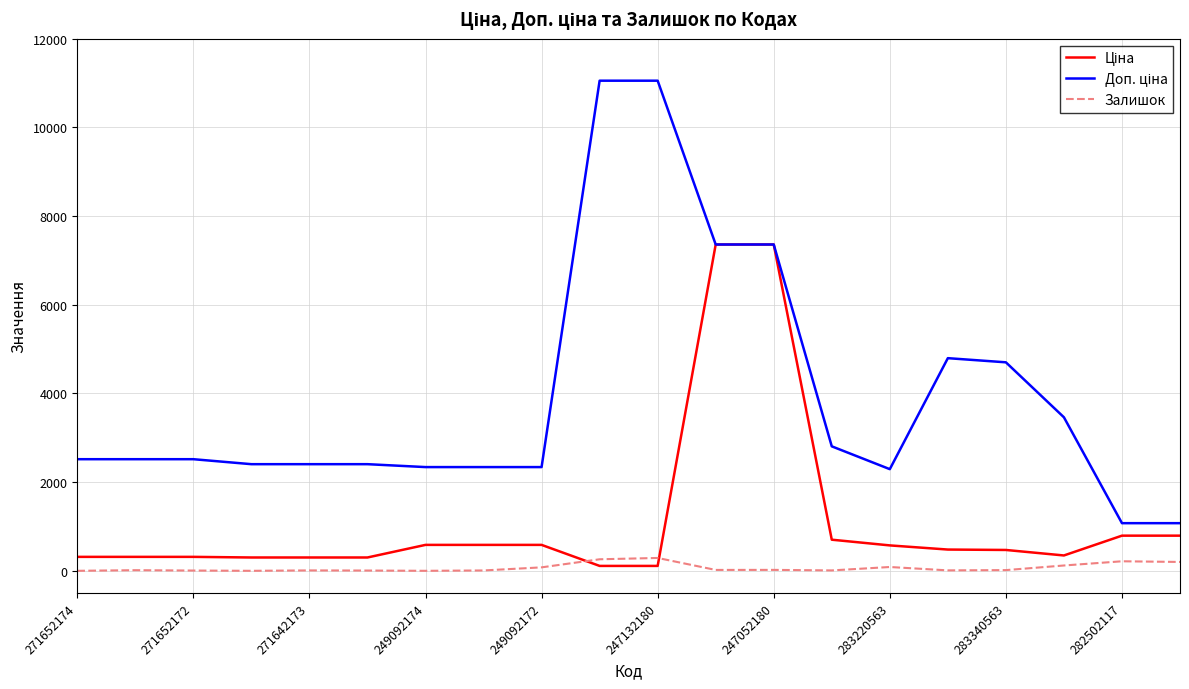

What is the highest value of the Залишок series?

290.0